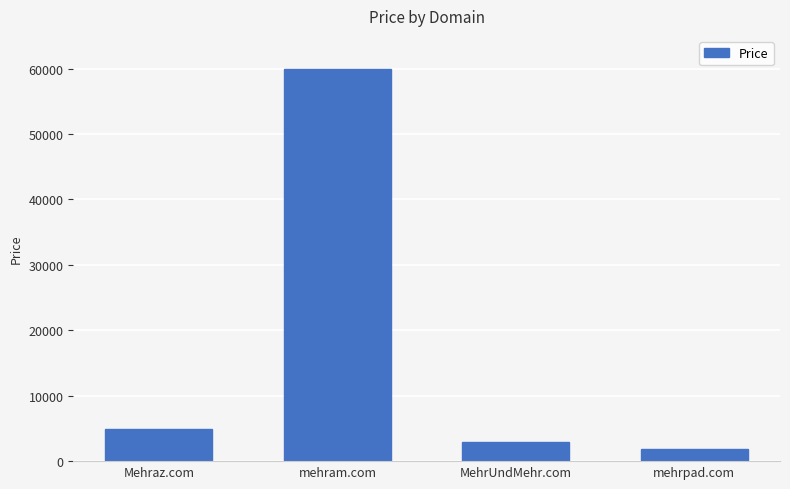

What position from the left is MehrUndMehr.com?

3